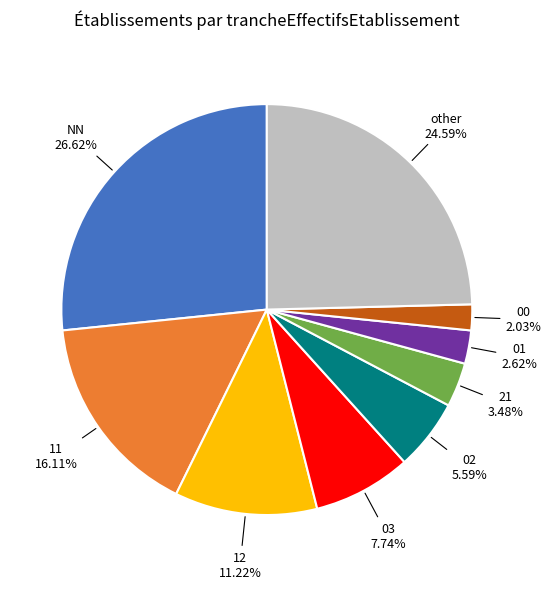

Does any single category account for the majority?

No